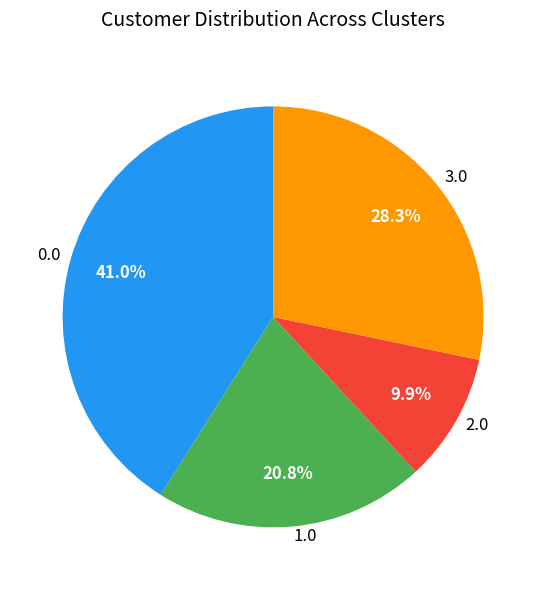

Which category has the smallest portion of the pie?

2.0